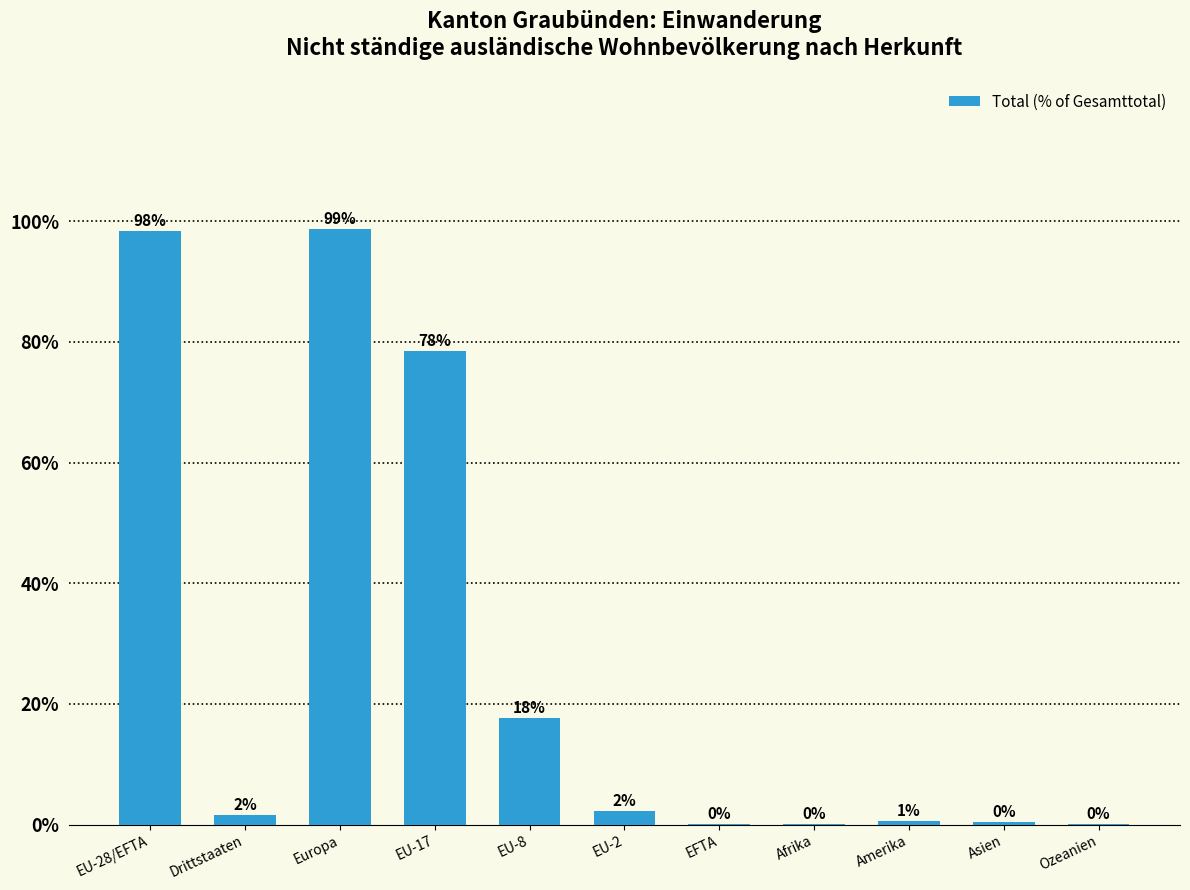

List the labels in order of value, smallest first.

Afrika, EFTA, Ozeanien, Asien, Amerika, Drittstaaten, EU-2, EU-8, EU-17, EU-28/EFTA, Europa